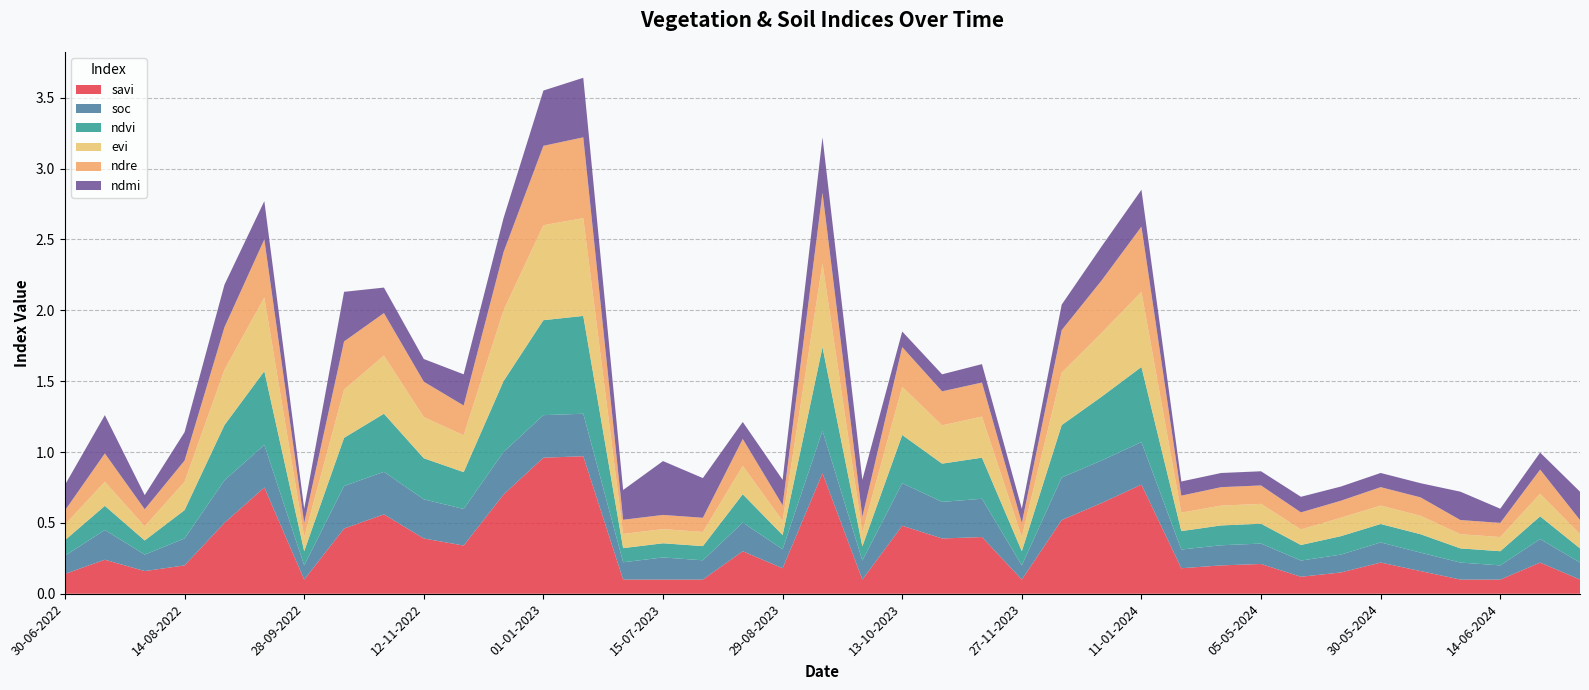

Reading left to right, what are all the values shown in this chart?

savi: 30-06-2022=0.1	15-07-2022=0.2	30-07-2022=0.2	14-08-2022=0.2	29-08-2022=0.5	13-09-2022=0.8	28-09-2022=0.1	13-10-2022=0.5	28-10-2022=0.6	12-11-2022=0.4	27-11-2022=0.3	12-12-2022=0.7	01-01-2023=1.0	11-01-2023=1.0	30-06-2023=0.1	15-07-2023=0.1	30-07-2023=0.1	14-08-2023=0.3	29-08-2023=0.2	13-09-2023=0.8	28-09-2023=0.1	13-10-2023=0.5	28-10-2023=0.4	12-11-2023=0.4	27-11-2023=0.1	12-12-2023=0.5	01-01-2024=0.6	11-01-2024=0.8	25-04-2024=0.2	30-04-2024=0.2	05-05-2024=0.2	20-05-2024=0.1	25-05-2024=0.1	30-05-2024=0.2	04-06-2024=0.2	09-06-2024=0.1	14-06-2024=0.1	19-06-2024=0.2	09-07-2024=0.1
soc: 30-06-2022=0.1	15-07-2022=0.2	30-07-2022=0.1	14-08-2022=0.2	29-08-2022=0.3	13-09-2022=0.3	28-09-2022=0.1	13-10-2022=0.3	28-10-2022=0.3	12-11-2022=0.3	27-11-2022=0.3	12-12-2022=0.3	01-01-2023=0.3	11-01-2023=0.3	30-06-2023=0.1	15-07-2023=0.2	30-07-2023=0.1	14-08-2023=0.2	29-08-2023=0.1	13-09-2023=0.3	28-09-2023=0.1	13-10-2023=0.3	28-10-2023=0.3	12-11-2023=0.3	27-11-2023=0.1	12-12-2023=0.3	01-01-2024=0.3	11-01-2024=0.3	25-04-2024=0.1	30-04-2024=0.1	05-05-2024=0.1	20-05-2024=0.1	25-05-2024=0.1	30-05-2024=0.1	04-06-2024=0.1	09-06-2024=0.1	14-06-2024=0.1	19-06-2024=0.2	09-07-2024=0.1
ndvi: 30-06-2022=0.1	15-07-2022=0.2	30-07-2022=0.1	14-08-2022=0.2	29-08-2022=0.4	13-09-2022=0.5	28-09-2022=0.1	13-10-2022=0.3	28-10-2022=0.4	12-11-2022=0.3	27-11-2022=0.3	12-12-2022=0.5	01-01-2023=0.7	11-01-2023=0.7	30-06-2023=0.1	15-07-2023=0.1	30-07-2023=0.1	14-08-2023=0.2	29-08-2023=0.1	13-09-2023=0.6	28-09-2023=0.1	13-10-2023=0.3	28-10-2023=0.3	12-11-2023=0.3	27-11-2023=0.1	12-12-2023=0.4	01-01-2024=0.5	11-01-2024=0.5	25-04-2024=0.1	30-04-2024=0.1	05-05-2024=0.1	20-05-2024=0.1	25-05-2024=0.1	30-05-2024=0.1	04-06-2024=0.1	09-06-2024=0.1	14-06-2024=0.1	19-06-2024=0.2	09-07-2024=0.1
evi: 30-06-2022=0.1	15-07-2022=0.2	30-07-2022=0.1	14-08-2022=0.2	29-08-2022=0.4	13-09-2022=0.5	28-09-2022=0.1	13-10-2022=0.3	28-10-2022=0.4	12-11-2022=0.3	27-11-2022=0.3	12-12-2022=0.5	01-01-2023=0.7	11-01-2023=0.7	30-06-2023=0.1	15-07-2023=0.1	30-07-2023=0.1	14-08-2023=0.2	29-08-2023=0.1	13-09-2023=0.6	28-09-2023=0.1	13-10-2023=0.3	28-10-2023=0.3	12-11-2023=0.3	27-11-2023=0.1	12-12-2023=0.4	01-01-2024=0.5	11-01-2024=0.5	25-04-2024=0.1	30-04-2024=0.1	05-05-2024=0.1	20-05-2024=0.1	25-05-2024=0.1	30-05-2024=0.1	04-06-2024=0.1	09-06-2024=0.1	14-06-2024=0.1	19-06-2024=0.2	09-07-2024=0.1
ndre: 30-06-2022=0.1	15-07-2022=0.2	30-07-2022=0.1	14-08-2022=0.1	29-08-2022=0.3	13-09-2022=0.4	28-09-2022=0.1	13-10-2022=0.3	28-10-2022=0.3	12-11-2022=0.2	27-11-2022=0.2	12-12-2022=0.4	01-01-2023=0.6	11-01-2023=0.6	30-06-2023=0.1	15-07-2023=0.1	30-07-2023=0.1	14-08-2023=0.2	29-08-2023=0.1	13-09-2023=0.5	28-09-2023=0.1	13-10-2023=0.3	28-10-2023=0.2	12-11-2023=0.2	27-11-2023=0.1	12-12-2023=0.3	01-01-2024=0.4	11-01-2024=0.5	25-04-2024=0.1	30-04-2024=0.1	05-05-2024=0.1	20-05-2024=0.1	25-05-2024=0.1	30-05-2024=0.1	04-06-2024=0.1	09-06-2024=0.1	14-06-2024=0.1	19-06-2024=0.2	09-07-2024=0.1
ndmi: 30-06-2022=0.2	15-07-2022=0.3	30-07-2022=0.1	14-08-2022=0.2	29-08-2022=0.3	13-09-2022=0.3	28-09-2022=0.1	13-10-2022=0.3	28-10-2022=0.2	12-11-2022=0.2	27-11-2022=0.2	12-12-2022=0.2	01-01-2023=0.4	11-01-2023=0.4	30-06-2023=0.2	15-07-2023=0.4	30-07-2023=0.3	14-08-2023=0.1	29-08-2023=0.2	13-09-2023=0.4	28-09-2023=0.3	13-10-2023=0.1	28-10-2023=0.1	12-11-2023=0.1	27-11-2023=0.1	12-12-2023=0.2	01-01-2024=0.2	11-01-2024=0.3	25-04-2024=0.1	30-04-2024=0.1	05-05-2024=0.1	20-05-2024=0.1	25-05-2024=0.1	30-05-2024=0.1	04-06-2024=0.1	09-06-2024=0.2	14-06-2024=0.1	19-06-2024=0.1	09-07-2024=0.2